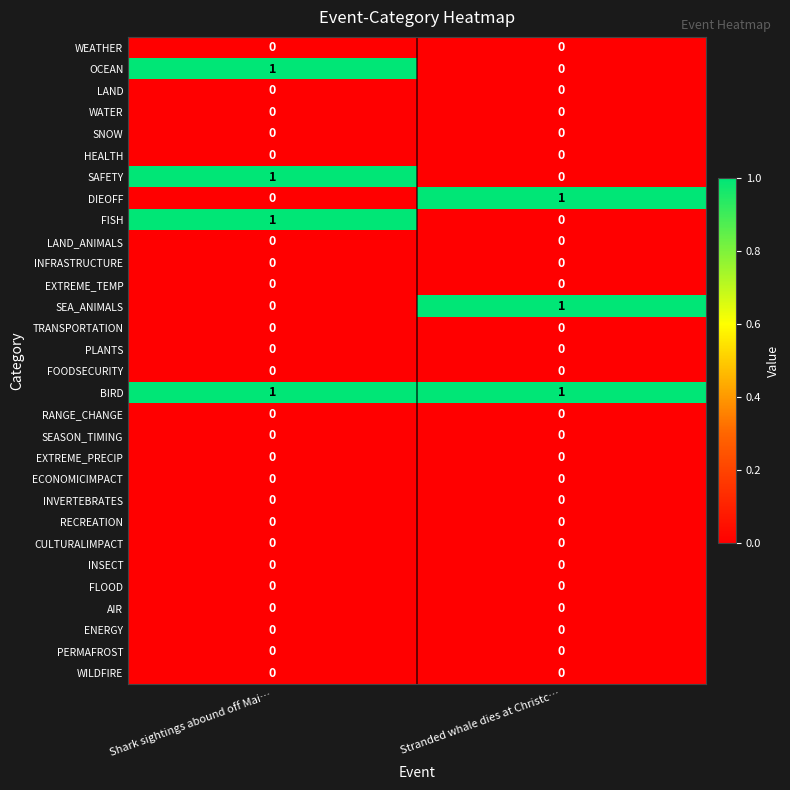

At which category is the sum across all series the highest?

Shark sightings abound off Mai…